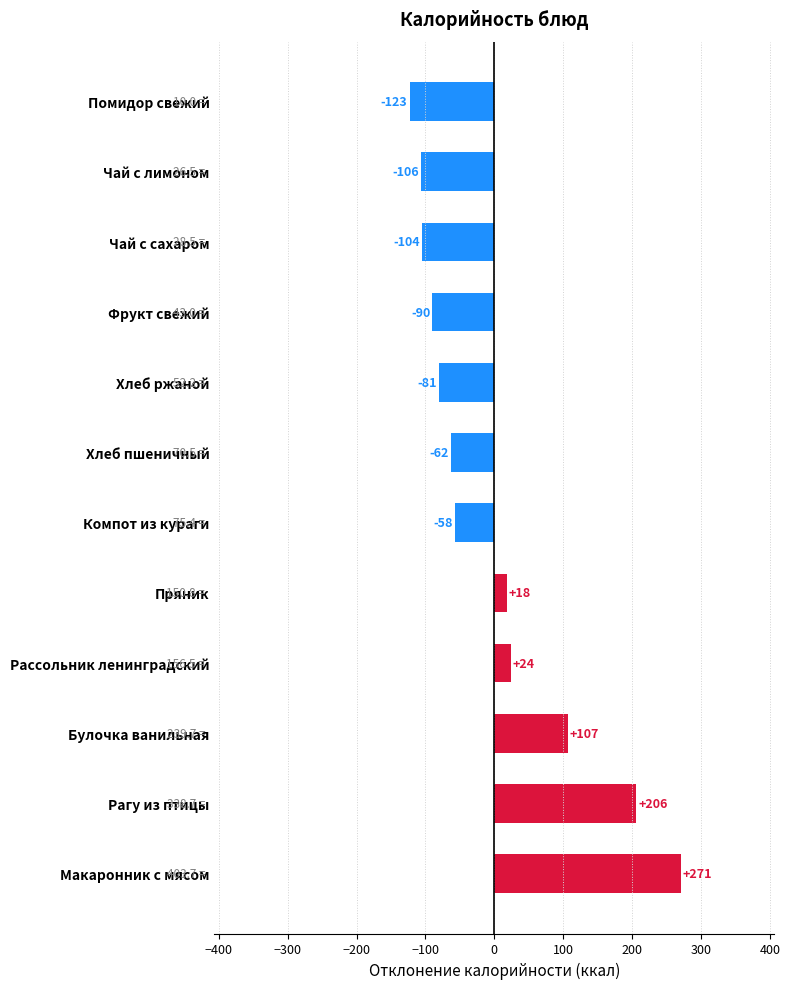

Does the chart contain stacked bars?

No